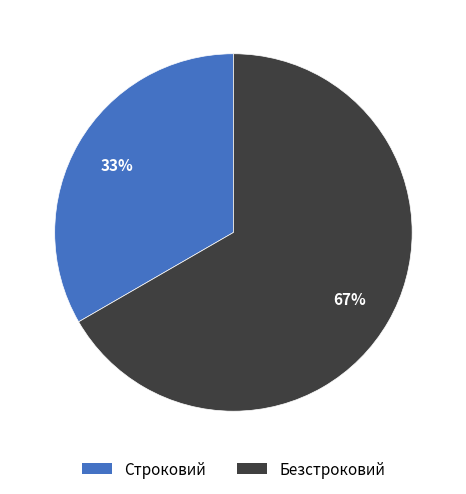

Count the number of slices in the pie.

2